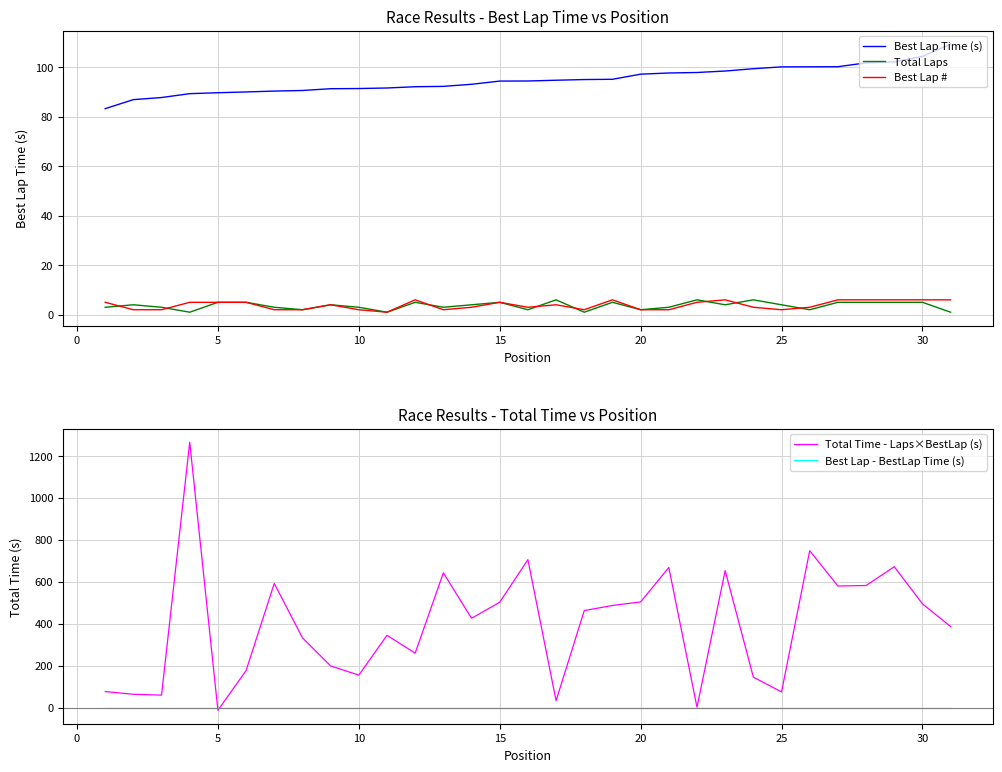

What is the highest value of the Best Lap Time (s) series?

109.3